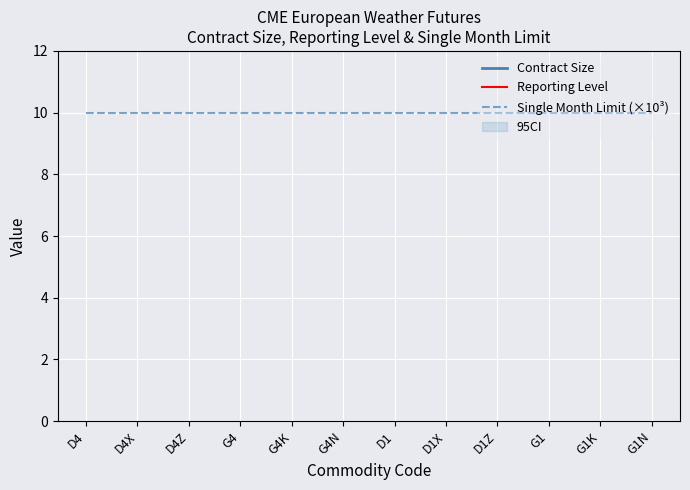

Reading left to right, transcribe all the data shown in this chart.

Contract Size: 20	20	20	20	20	20	20	20	20	20	20	20
Reporting Level: 25	25	25	25	25	25	25	25	25	25	25	25
Single Month Limit (×10³): 10	10	10	10	10	10	10	10	10	10	10	10